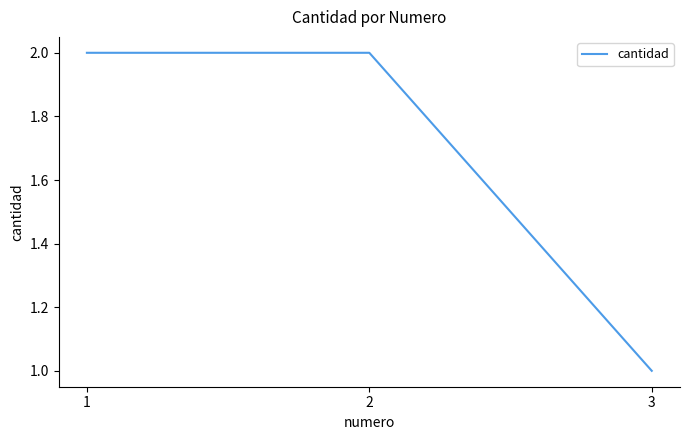

True or false: the data shows 1 at 3.

True